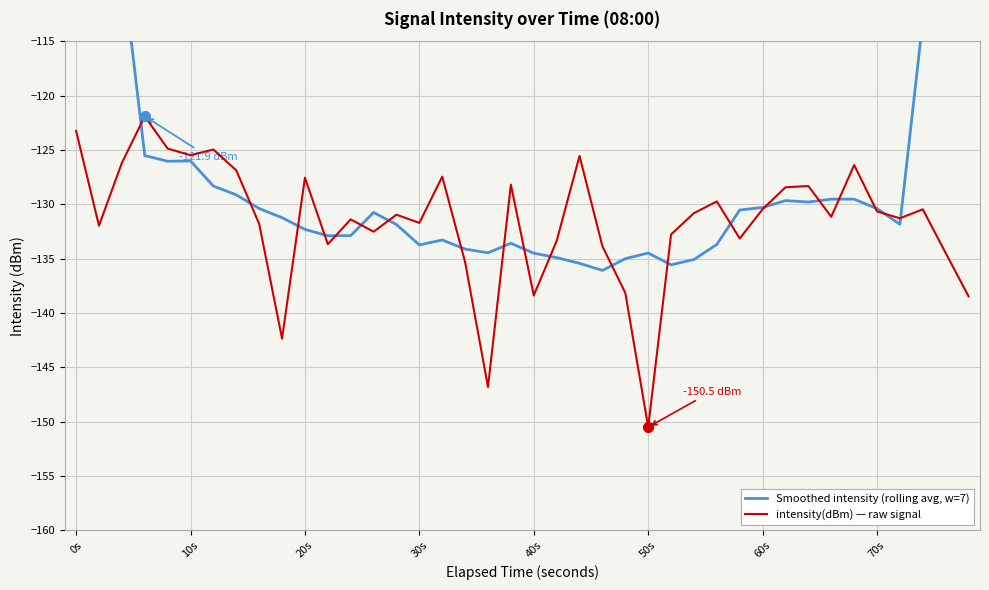

At which label does intensity(dBm) — raw signal first exceed -130?

0s